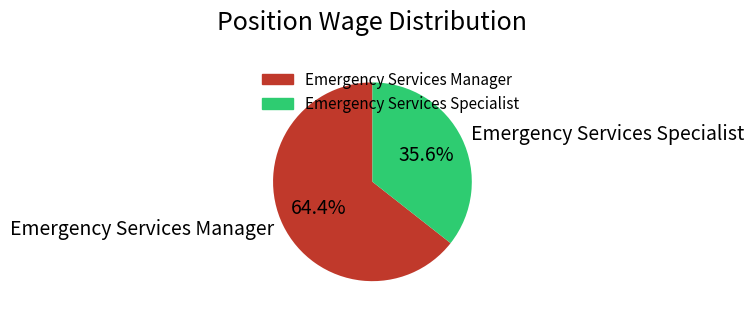

Which slice represents more than half of the pie?

Emergency Services Manager